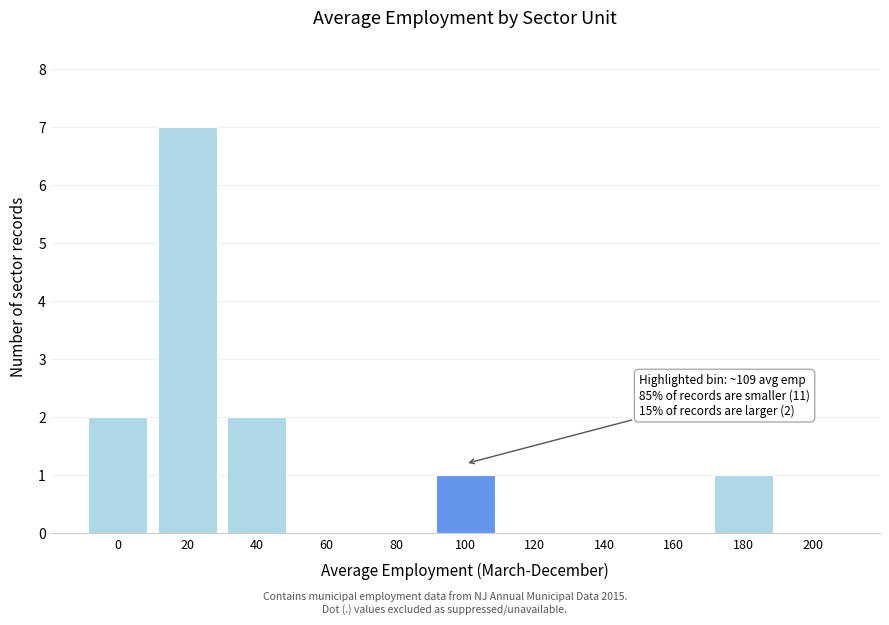

Reading left to right, what are all the values shown in this chart?

0=2	20=7	40=2	60=0	80=0	100=1	120=0	140=0	160=0	180=1	200=0